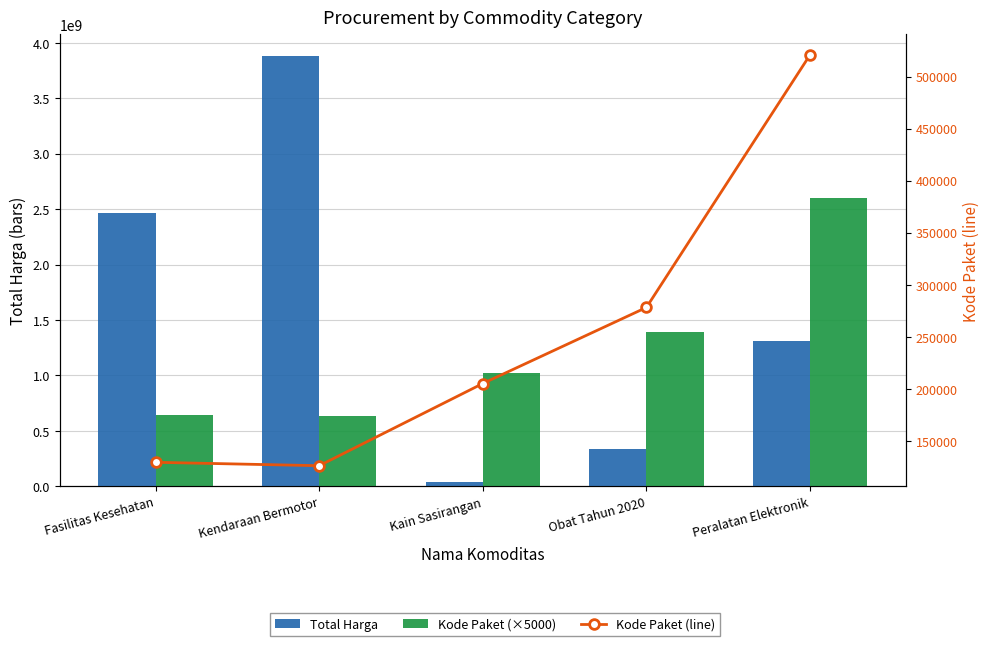

Are the bars horizontal?

No